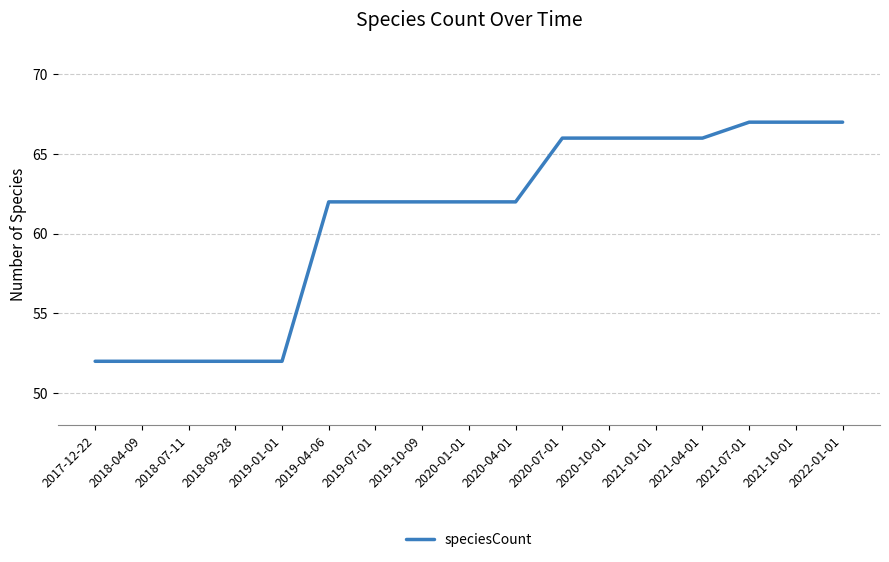

Does the chart have visible grid lines?

Yes